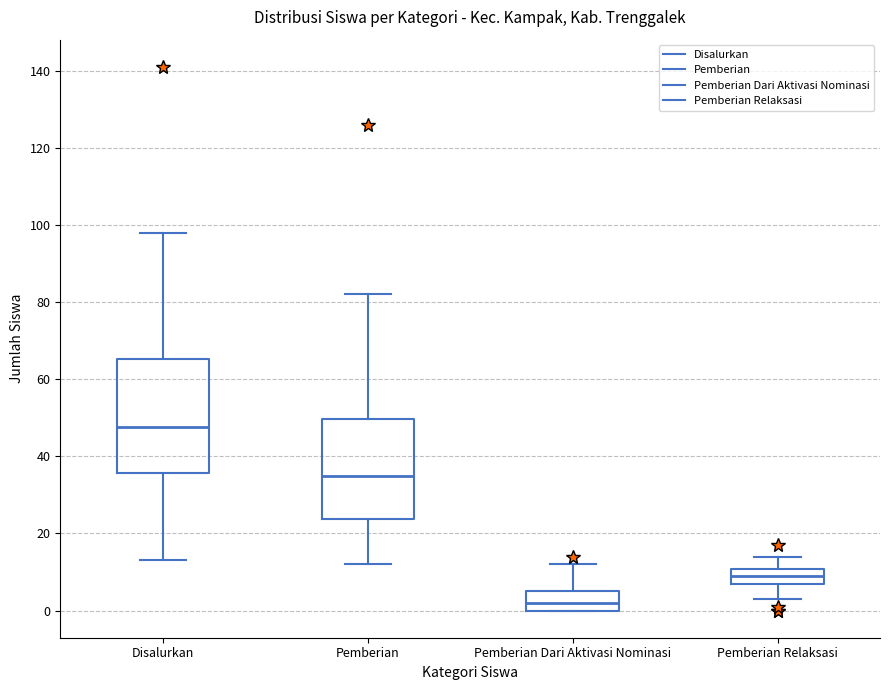

Reading left to right, read every box against the y-axis: the position of its median line, the range the box covers, and the ends of its whiskers. The values are not printed on the chart, so give them approximately, as read against the axis.

Disalurkan: median 48, box 36 to 66, whiskers 14 to 98
Pemberian: median 36, box 24 to 50, whiskers 12 to 82
Pemberian Dari Aktivasi Nominasi: median 2, box 0 to 6, whiskers 0 to 12
Pemberian Relaksasi: median 10 (inside the box), box 8 to 10, whiskers 4 to 14